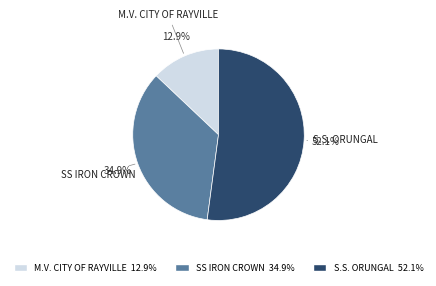

Does any single category account for the majority?

Yes